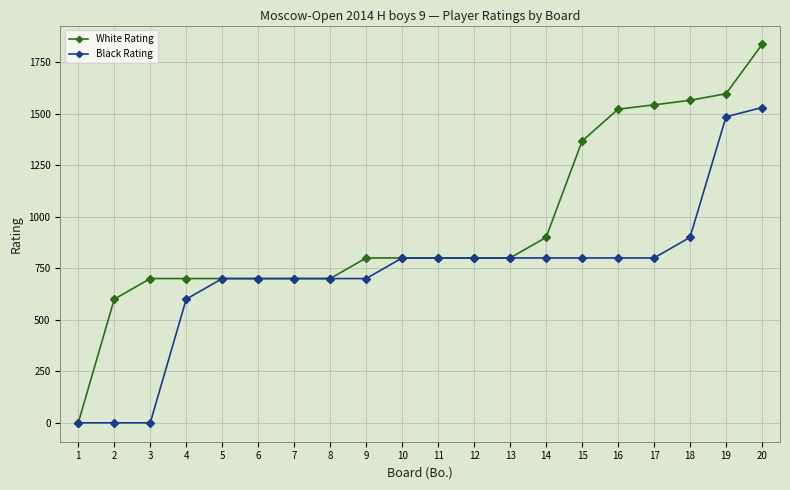

Which series changed the most between 2 and 6?

Black Rating